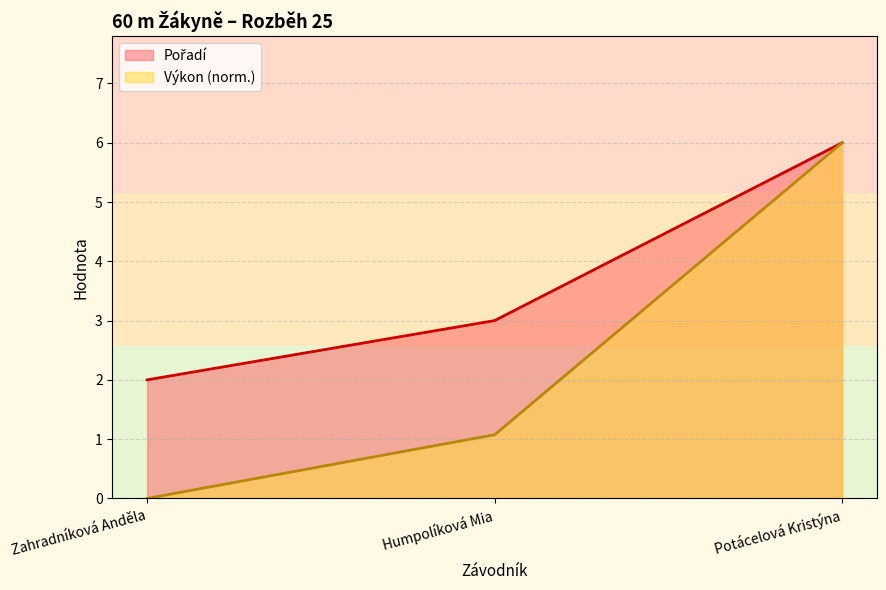

List the labels in order of Výkon value, smallest first.

Zahradníková Anděla, Humpolíková Mia, Potácelová Kristýna